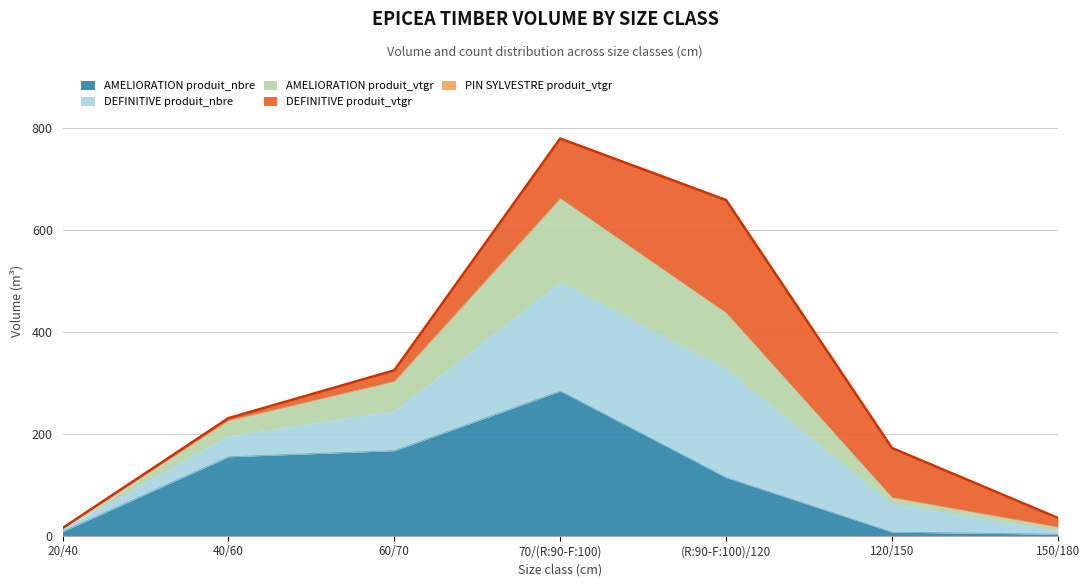

How many data points in AMELIORATION produit_nbre are above 114?

3